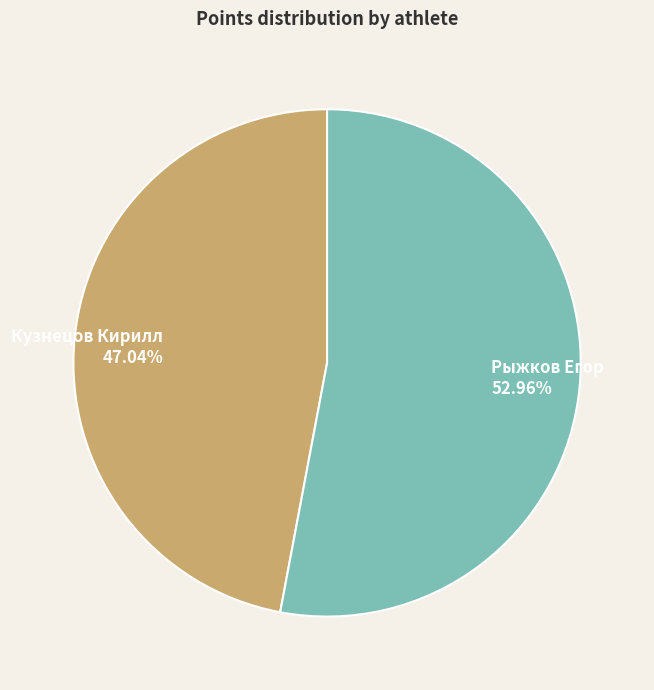

To the nearest percent, what portion does Кузнецов Кирилл represent?

47%